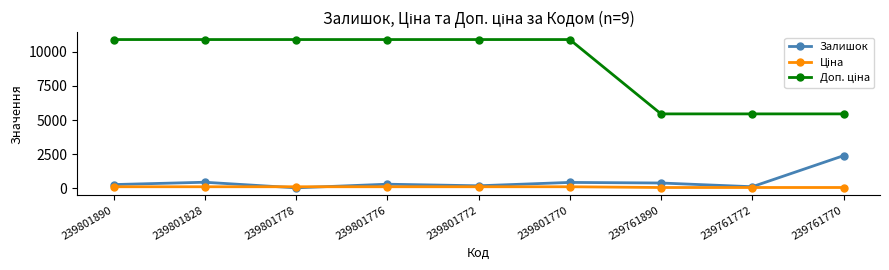

What is the maximum value shown in the chart?

10903.0